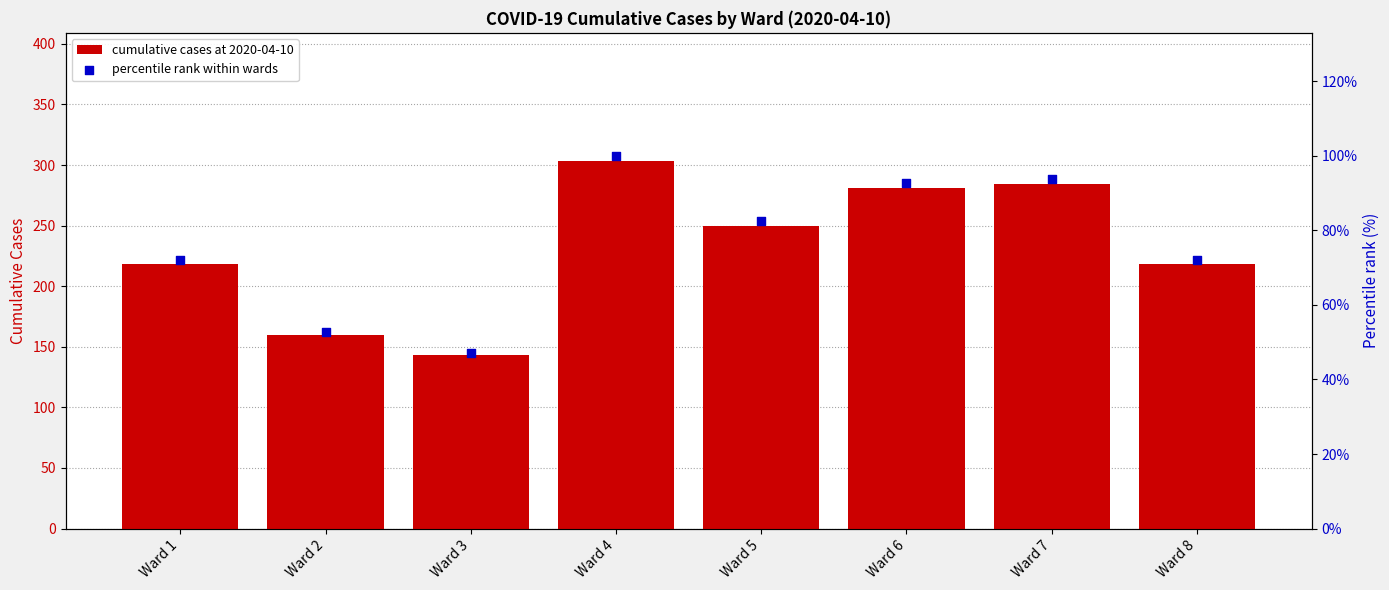

What are all the series names shown in the legend?

cumulative cases at 2020-04-10, percentile rank within wards